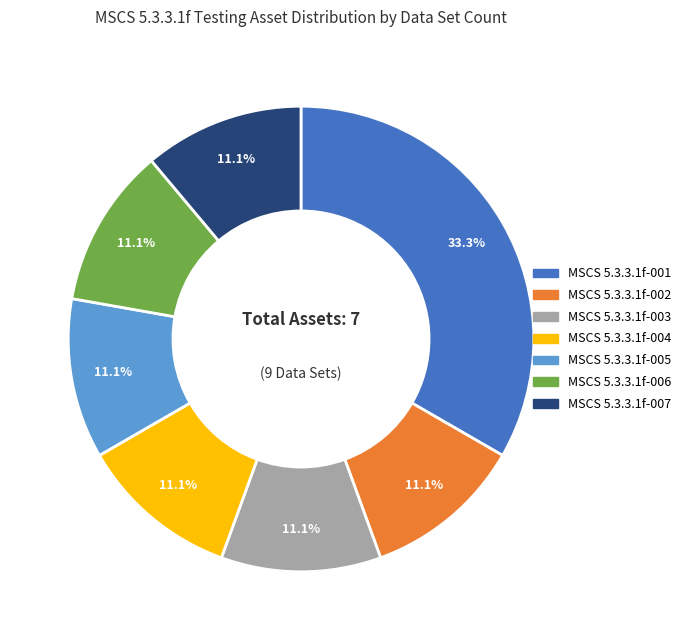

How many slices are in this pie chart?

7